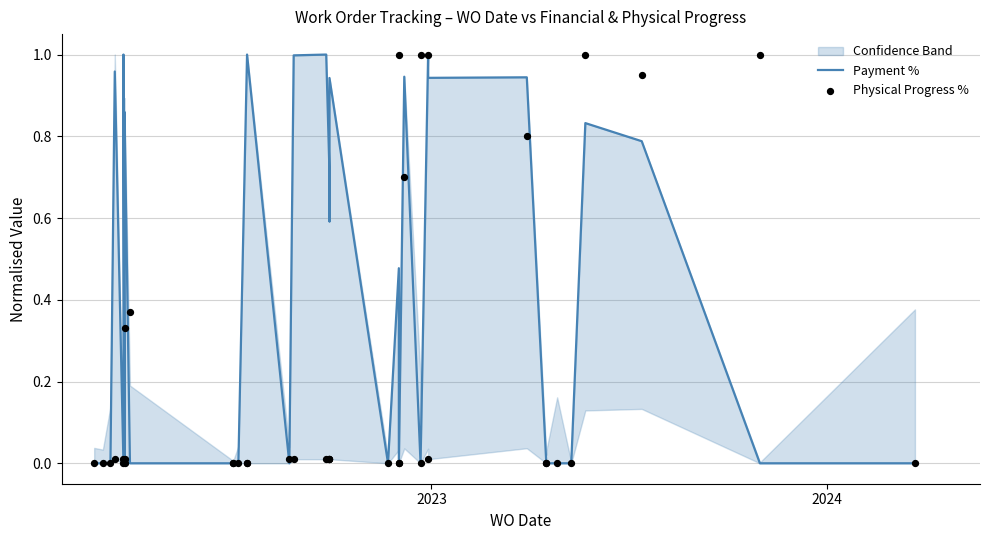

Which series has the largest total across all categories?

Payment %